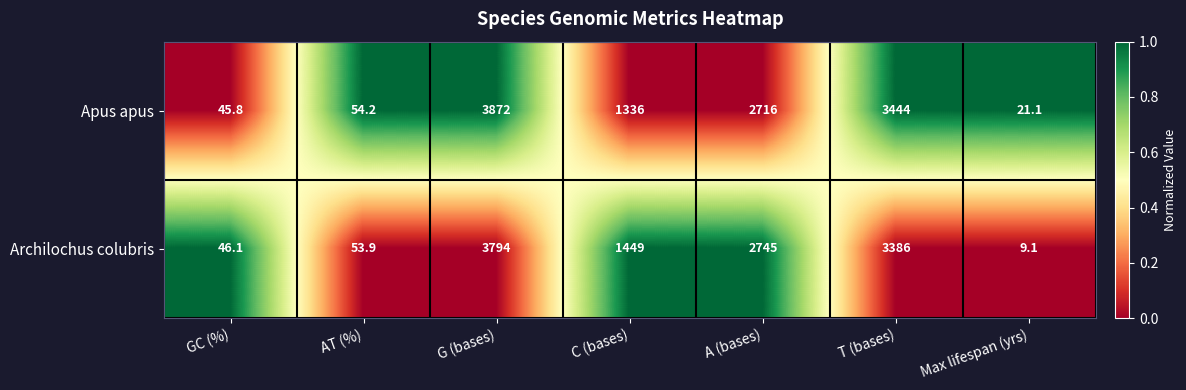

How many distinct data groups are displayed?

2